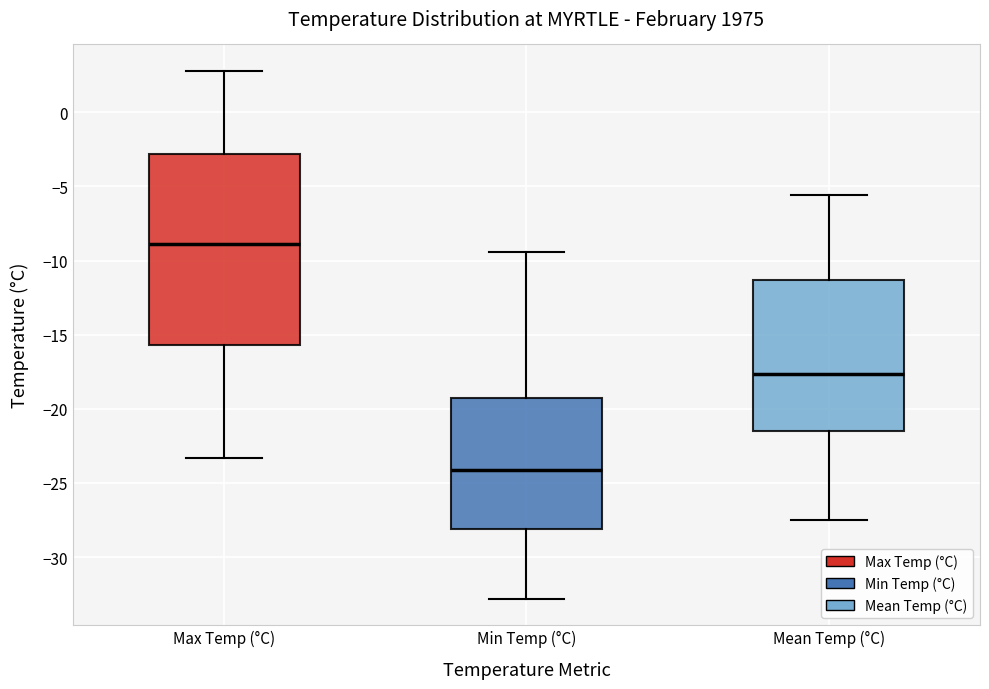

Reading left to right, read every box against the y-axis: the position of its median line, the range the box covers, and the ends of its whiskers. The values are not printed on the chart, so give them approximately, as read against the axis.

Max Temp (°C): median -9.0, box -15.5 to -3.0, whiskers -23.5 to 3.0
Min Temp (°C): median -24.0, box -28.0 to -19.5, whiskers -33.0 to -9.5
Mean Temp (°C): median -17.5, box -21.5 to -11.5, whiskers -27.5 to -5.5